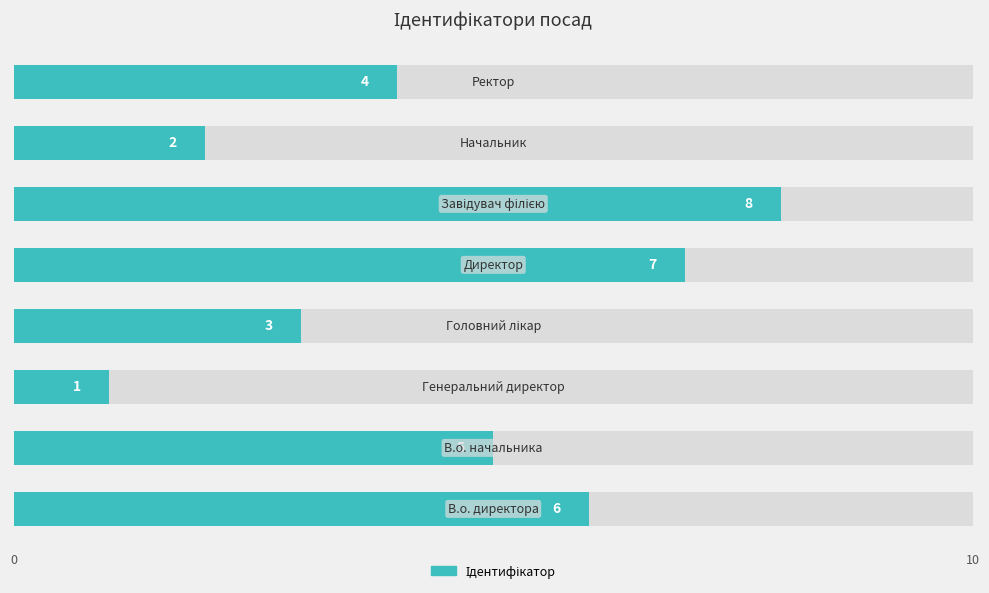

The value at 5 is 2. True or false?

False